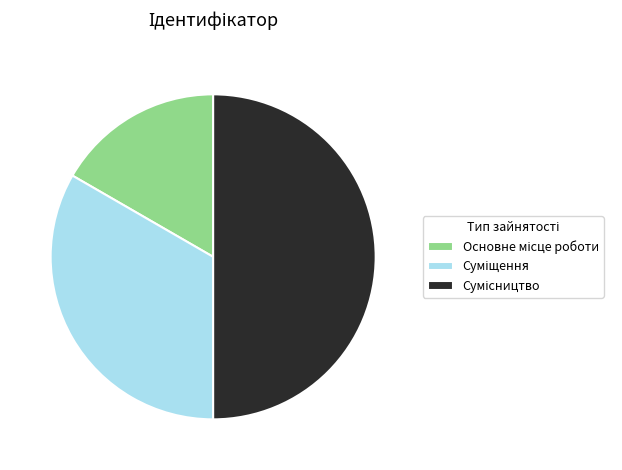

What is the change in value from Основне місце роботи to Суміщення?

+1